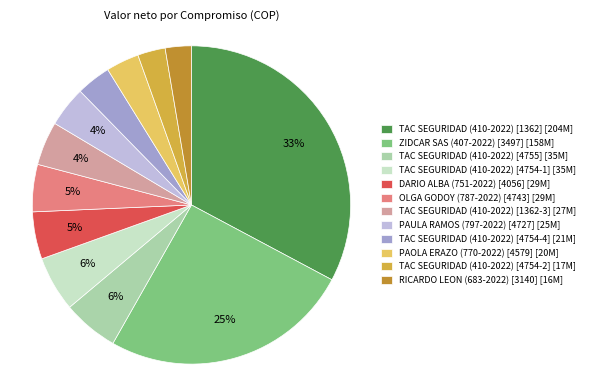

Which category has the biggest portion of the pie?

TAC SEGURIDAD (410-2022) [1362]